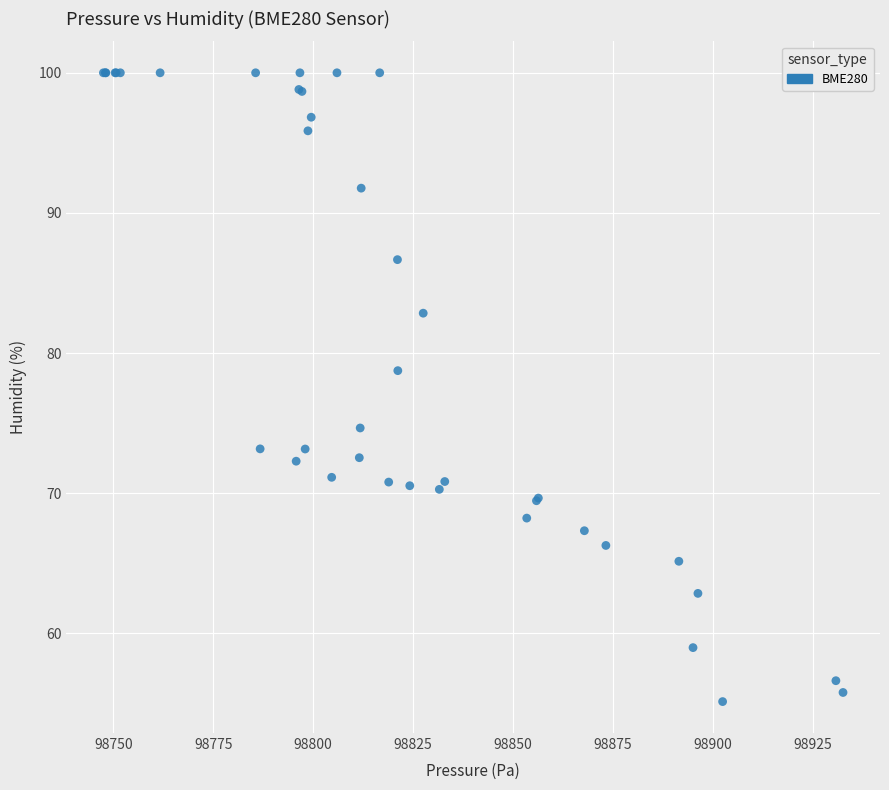

What Y value in the scatter plot is closest to 77?

78.8